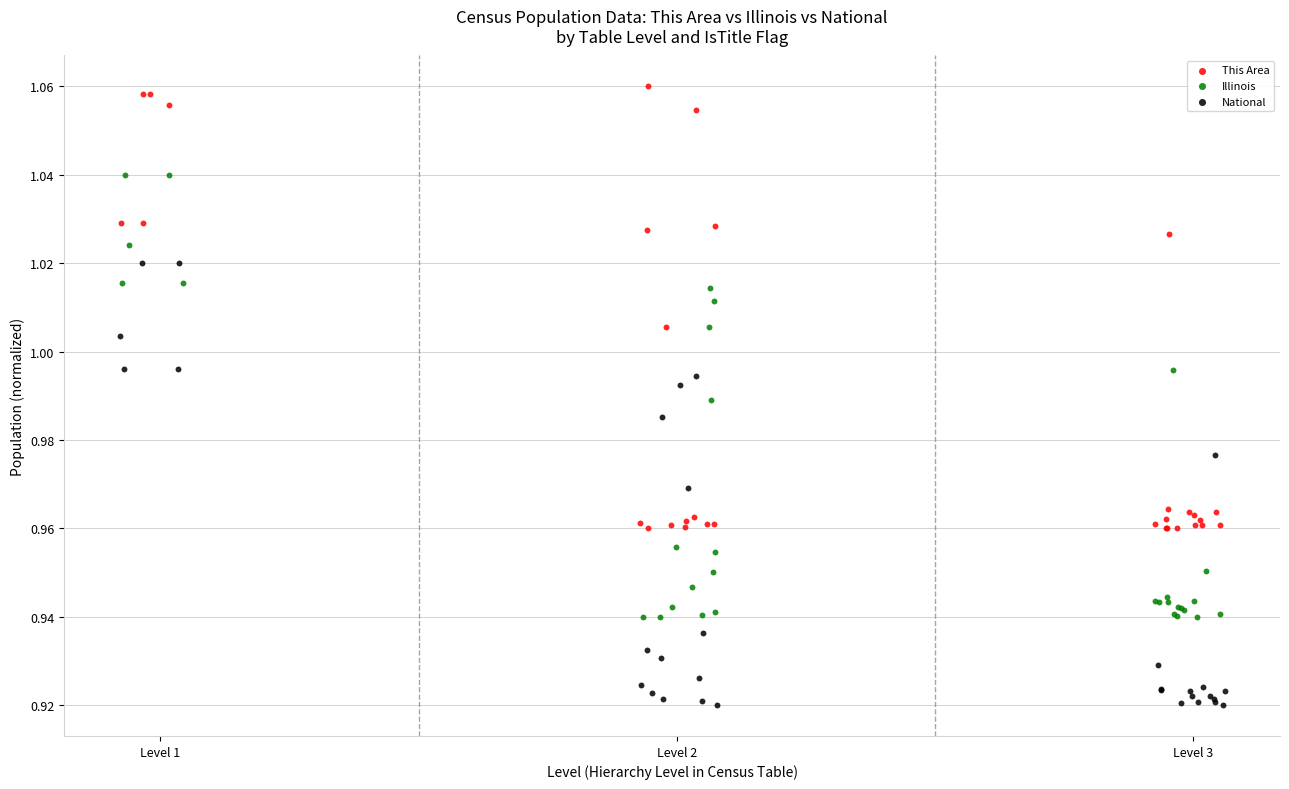

Which series reaches the minimum Y coordinate?

National